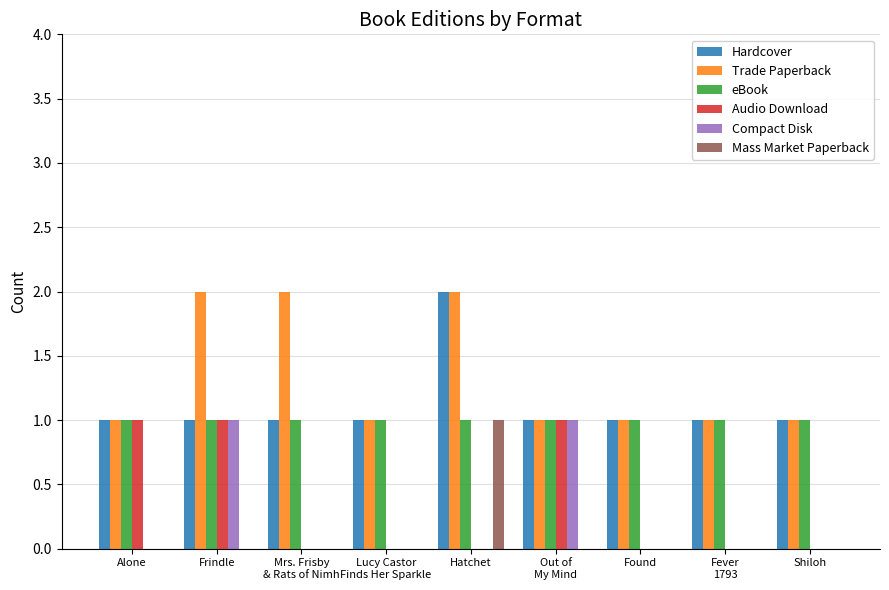

The Compact Disk series shows 0 at Shiloh. True or false?

True